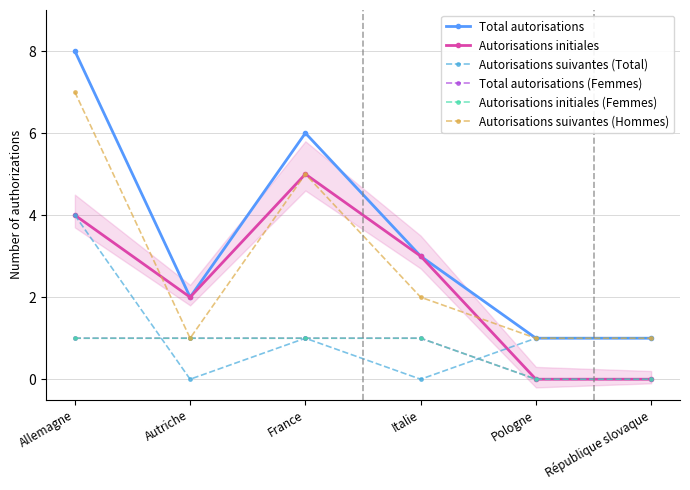

Count the number of categories in the chart.

6